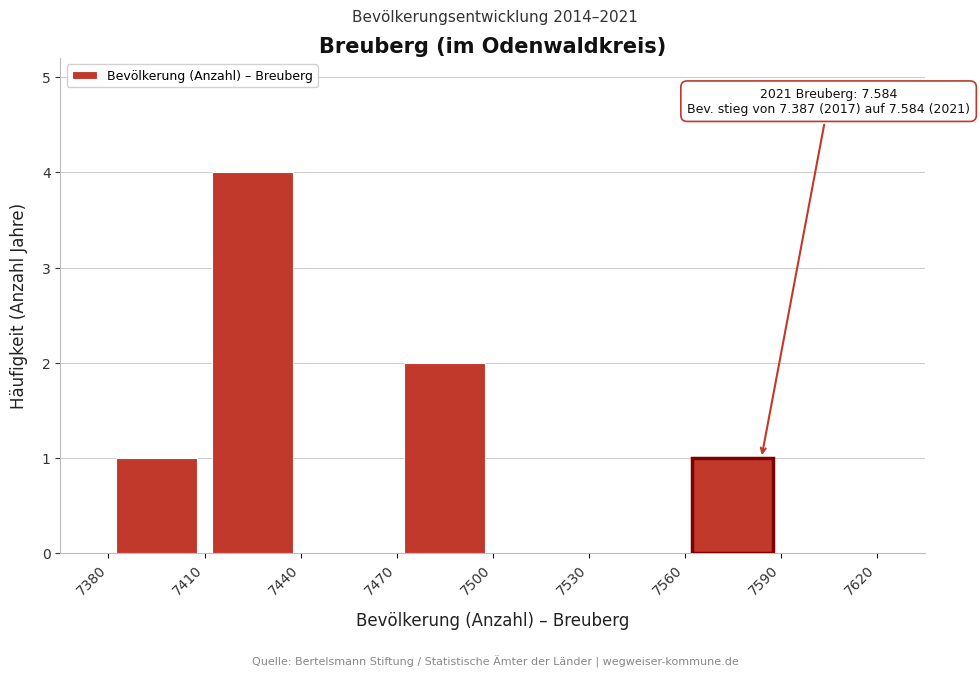

Which range on the x-axis has the tallest bar?

7410 to 7440